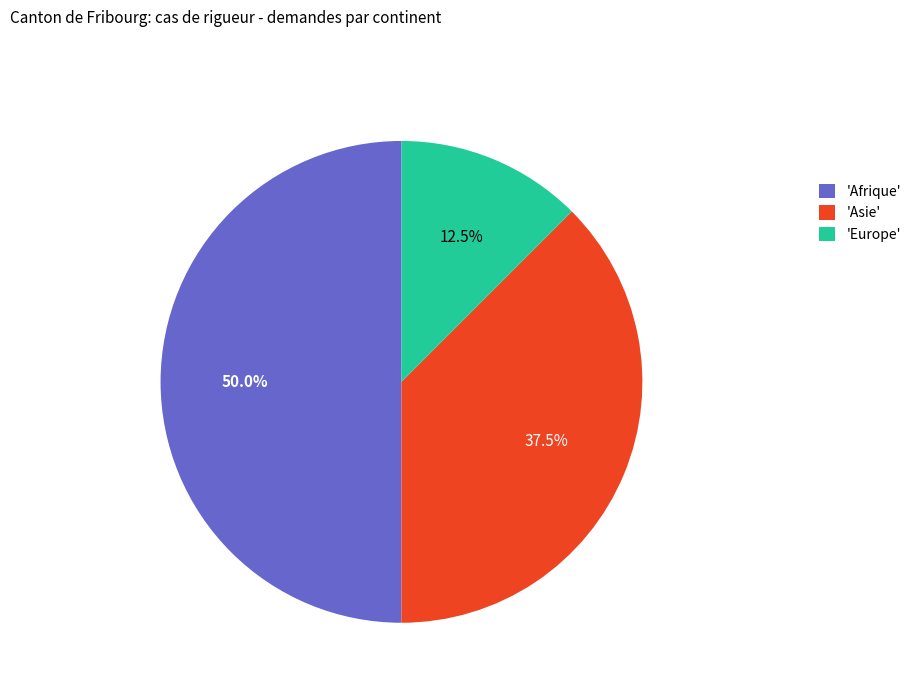

Rank the categories by value from lowest to highest.

'Europe', 'Asie', 'Afrique'